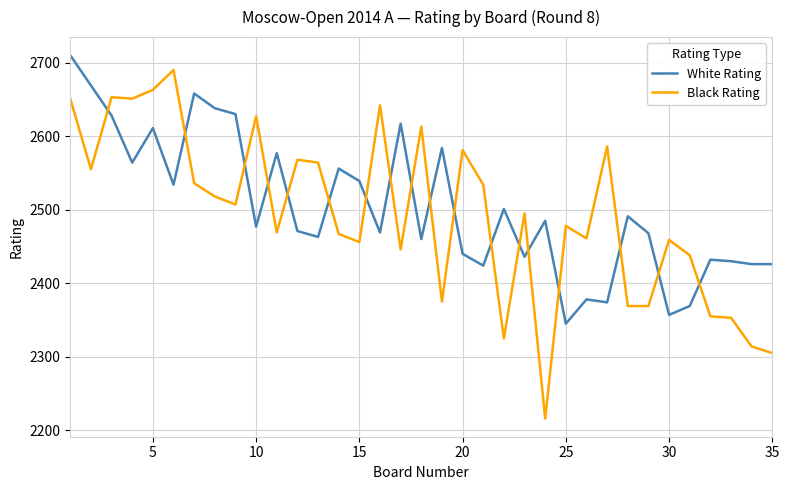

Which series has the largest range (max minus min)?

Black Rating